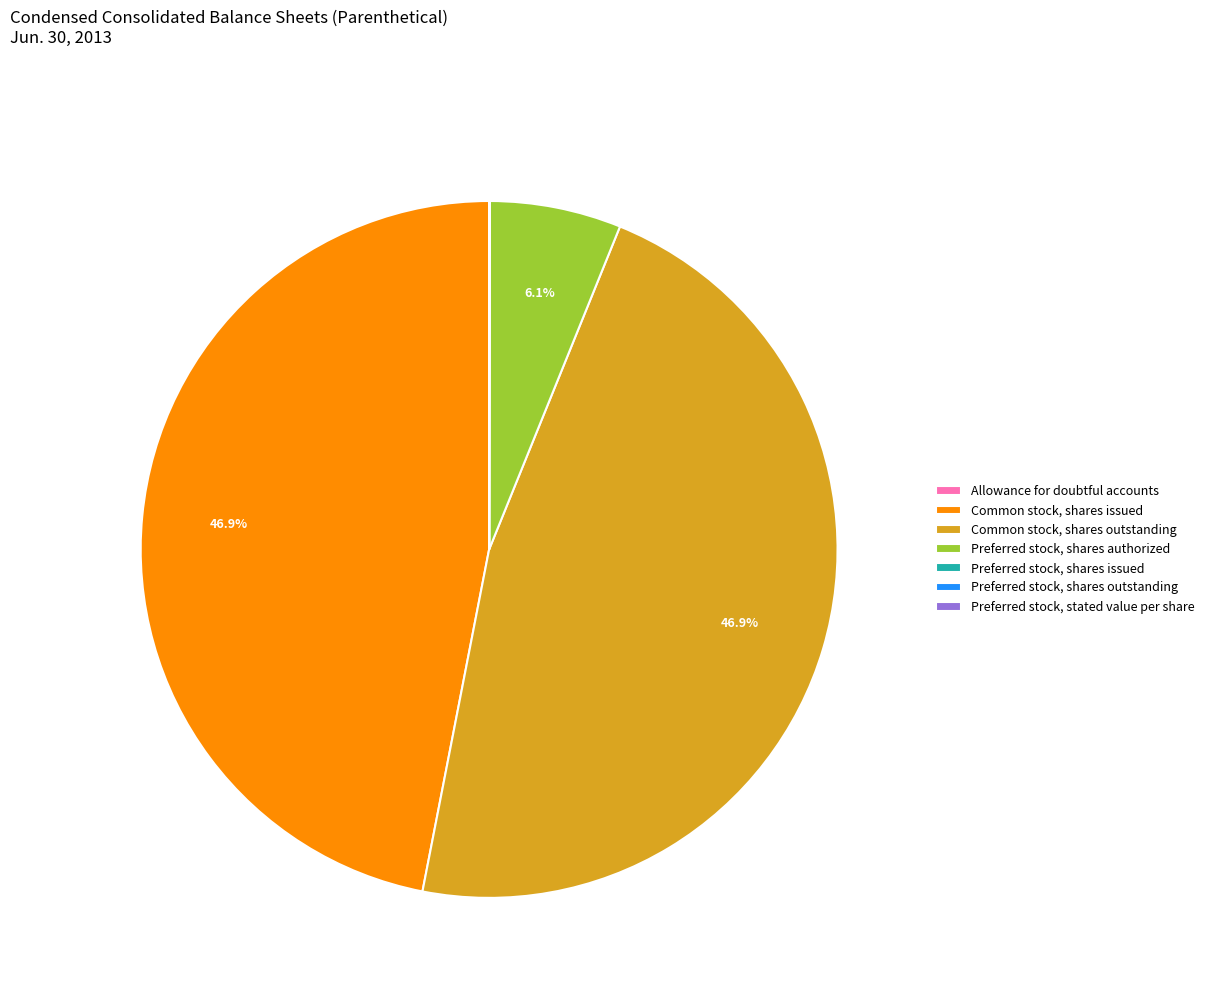

How much of the chart is everything except Common stock, shares issued?

53.1%